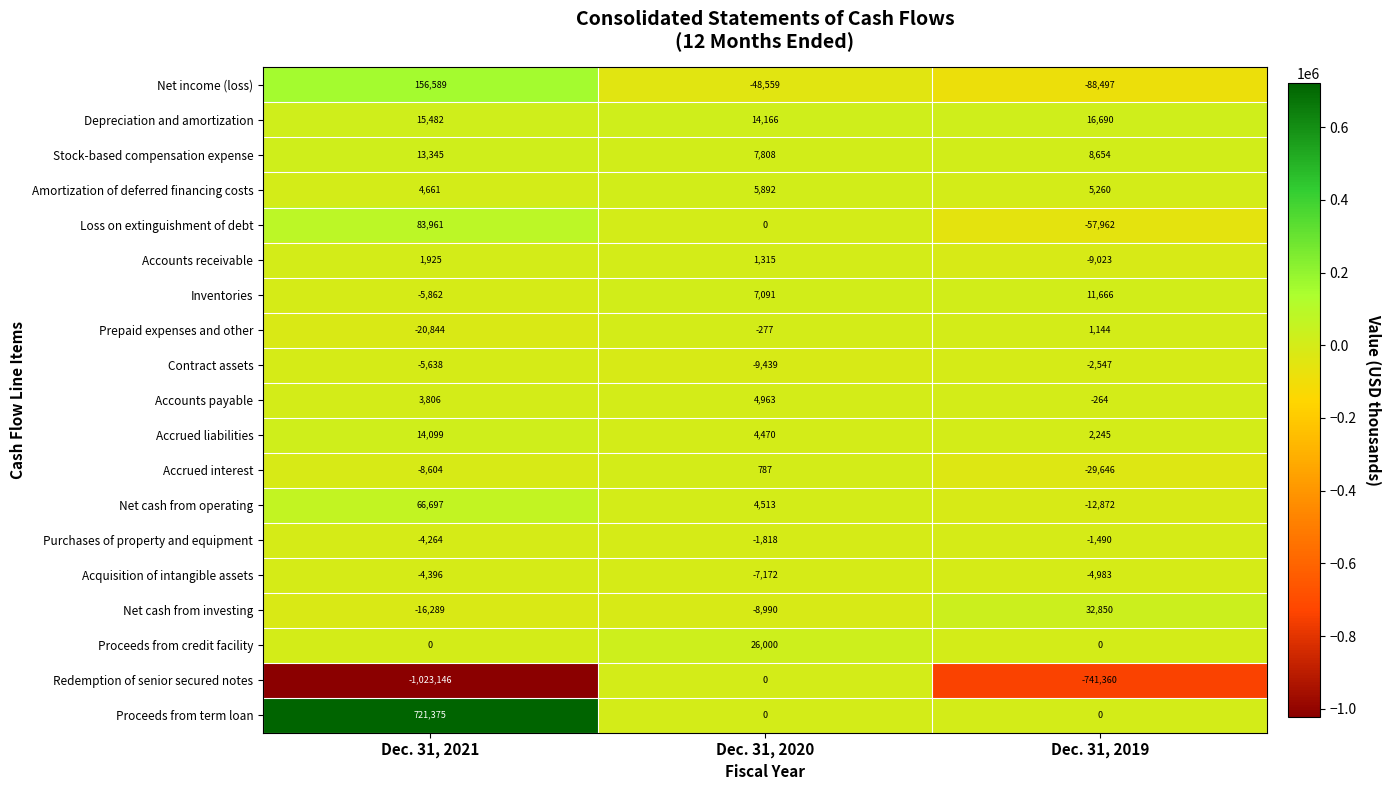

Where is Net income (loss) nearest to the value 34046?

Dec. 31, 2020